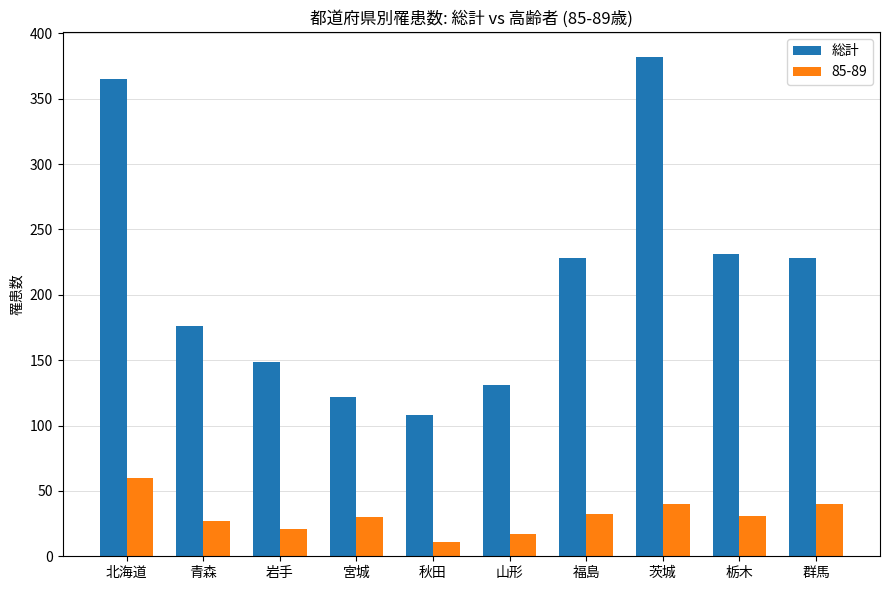

What is the difference between the 総計 values at 青森 and 茨城?

206